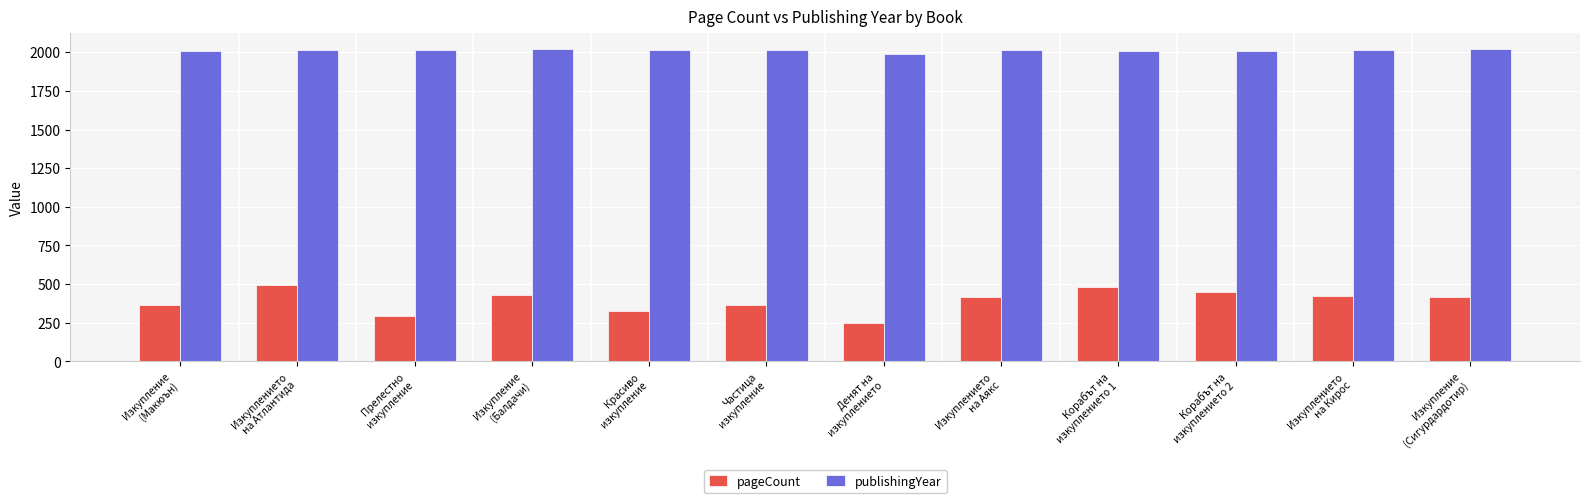

At how many categories does at least one series exceed 1239?

12